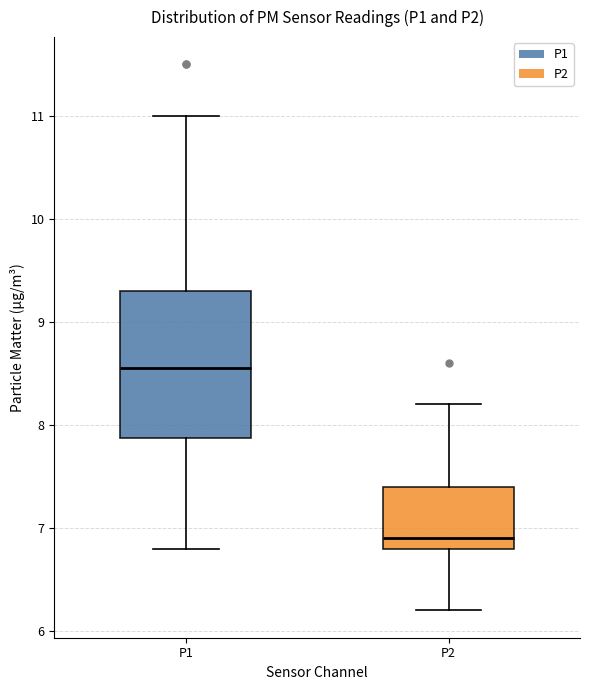

Reading left to right, read every box against the y-axis: the position of its median line, the range the box covers, and the ends of its whiskers. The values are not printed on the chart, so give them approximately, as read against the axis.

P1: median 8.6, box 7.9 to 9.3, whiskers 6.8 to 11.0
P2: median 6.9, box 6.8 to 7.4, whiskers 6.2 to 8.2